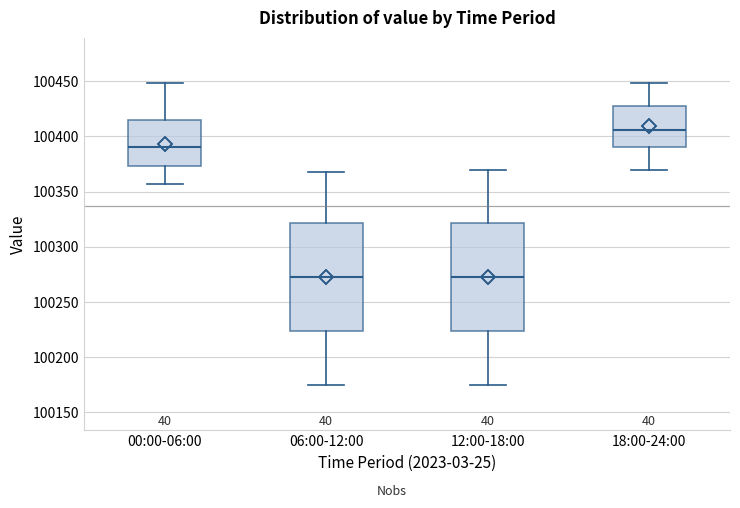

Reading left to right, read every box against the y-axis: the position of its median line, the range the box covers, and the ends of its whiskers. The values are not printed on the chart, so give them approximately, as read against the axis.

00:00-06:00: median 100390, box 100375 to 100415, whiskers 100355 to 100450
06:00-12:00: median 100275, box 100225 to 100320, whiskers 100175 to 100370
12:00-18:00: median 100275, box 100225 to 100320, whiskers 100175 to 100370
18:00-24:00: median 100405, box 100390 to 100425, whiskers 100370 to 100450